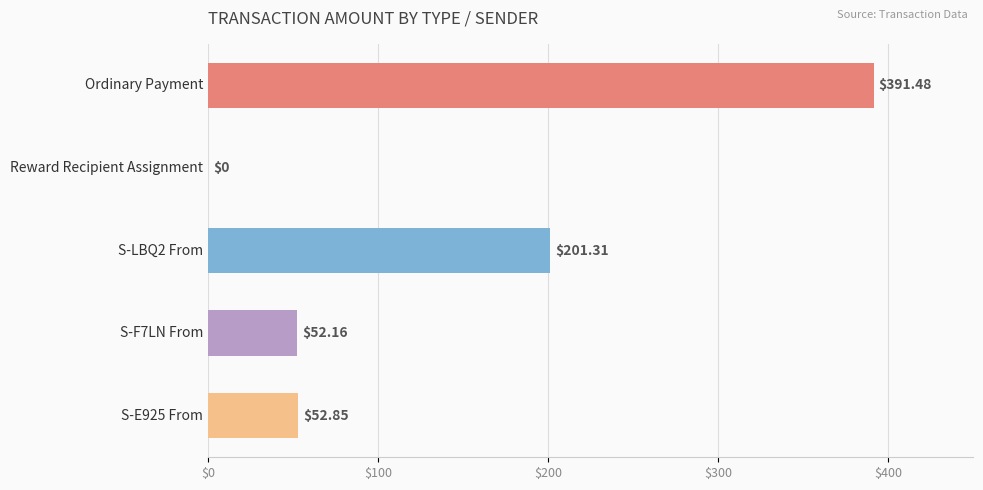

How many data points are above 52?

4